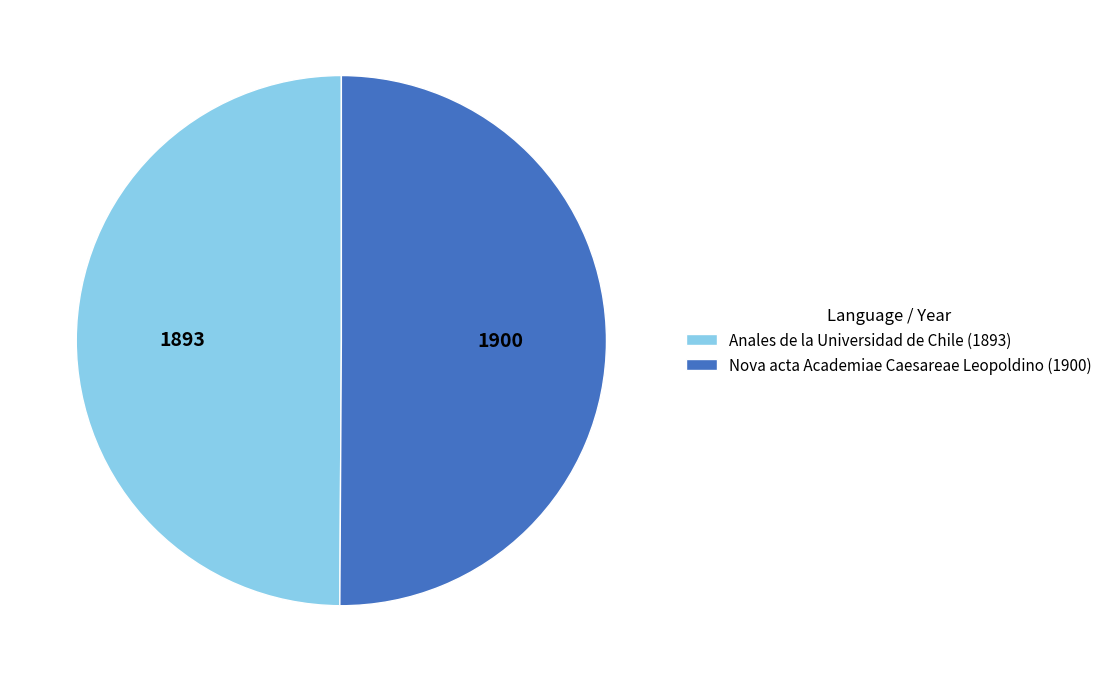

Count the number of slices in the pie.

2